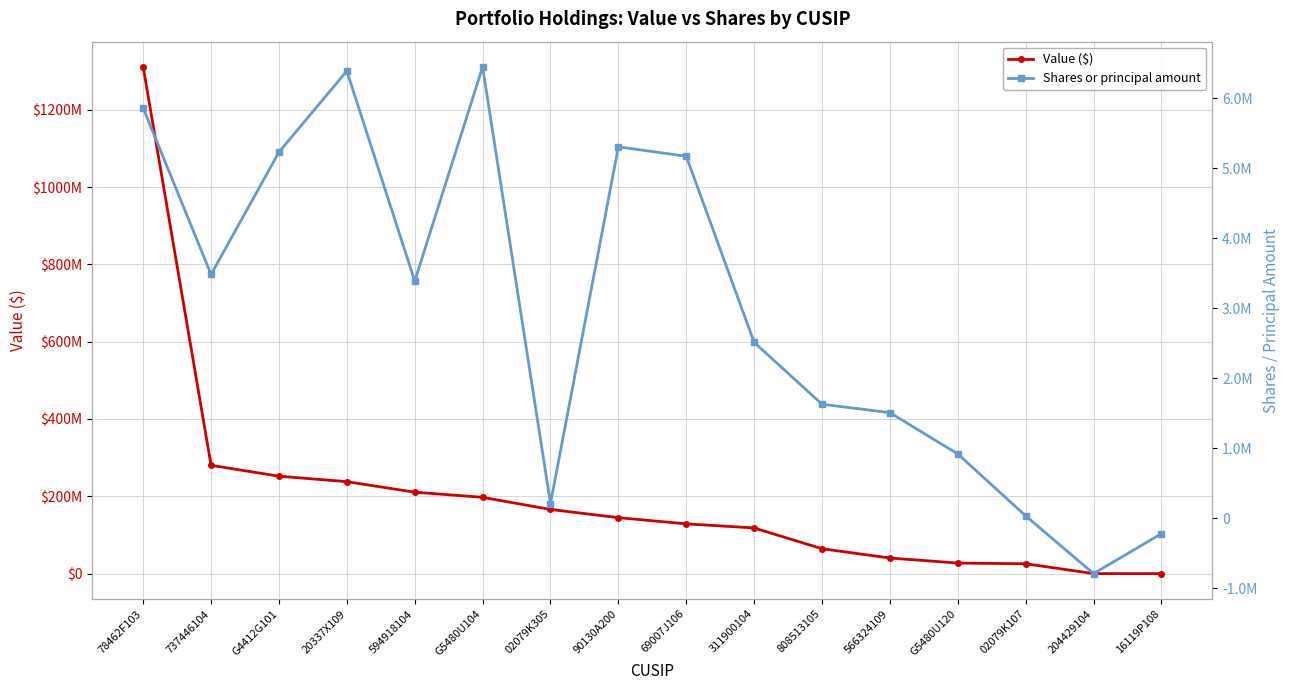

What are all the series names shown in the legend?

Value ($), Shares or principal amount